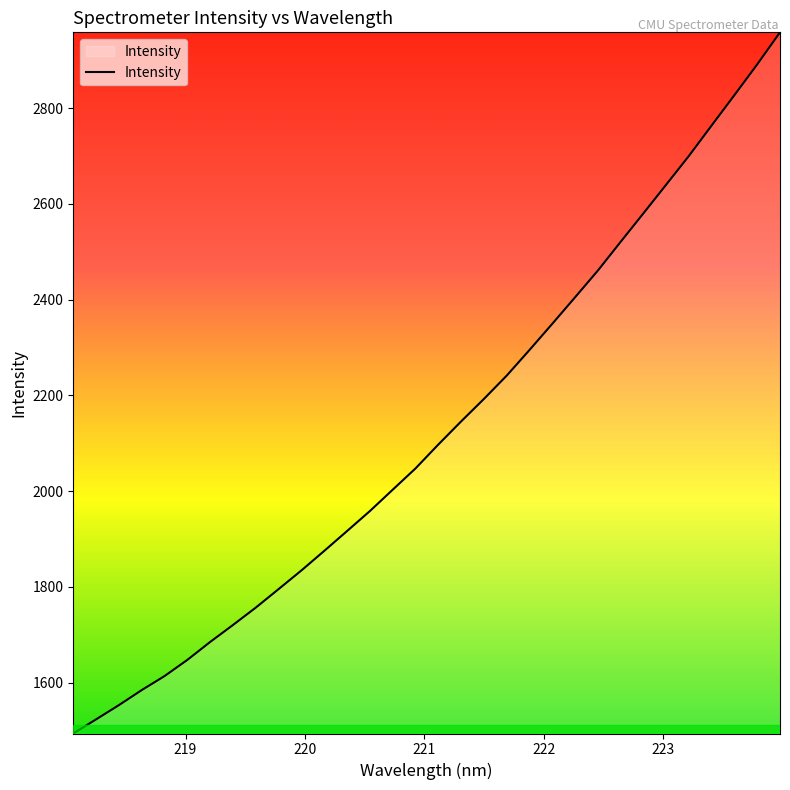

What is the greatest value displayed?

2958.5